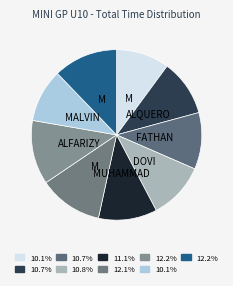

Count the number of slices in the pie.

9